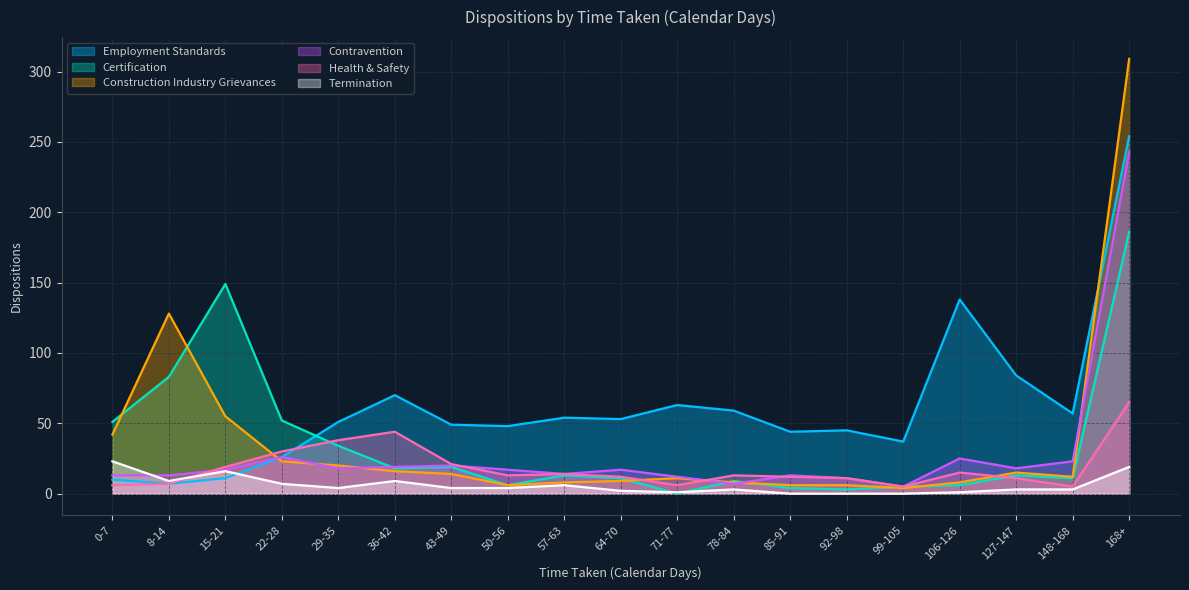

What value does the Employment Standards series have at 36-42, to the nearest 10?

70